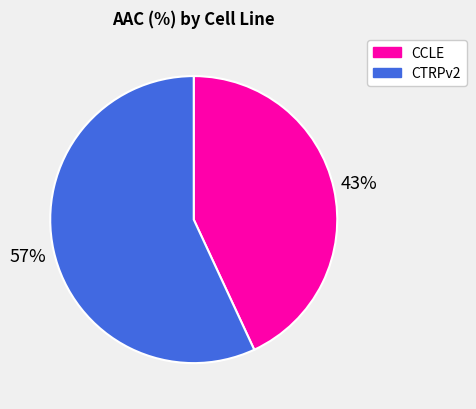

Rank the categories by value from lowest to highest.

CCLE, CTRPv2